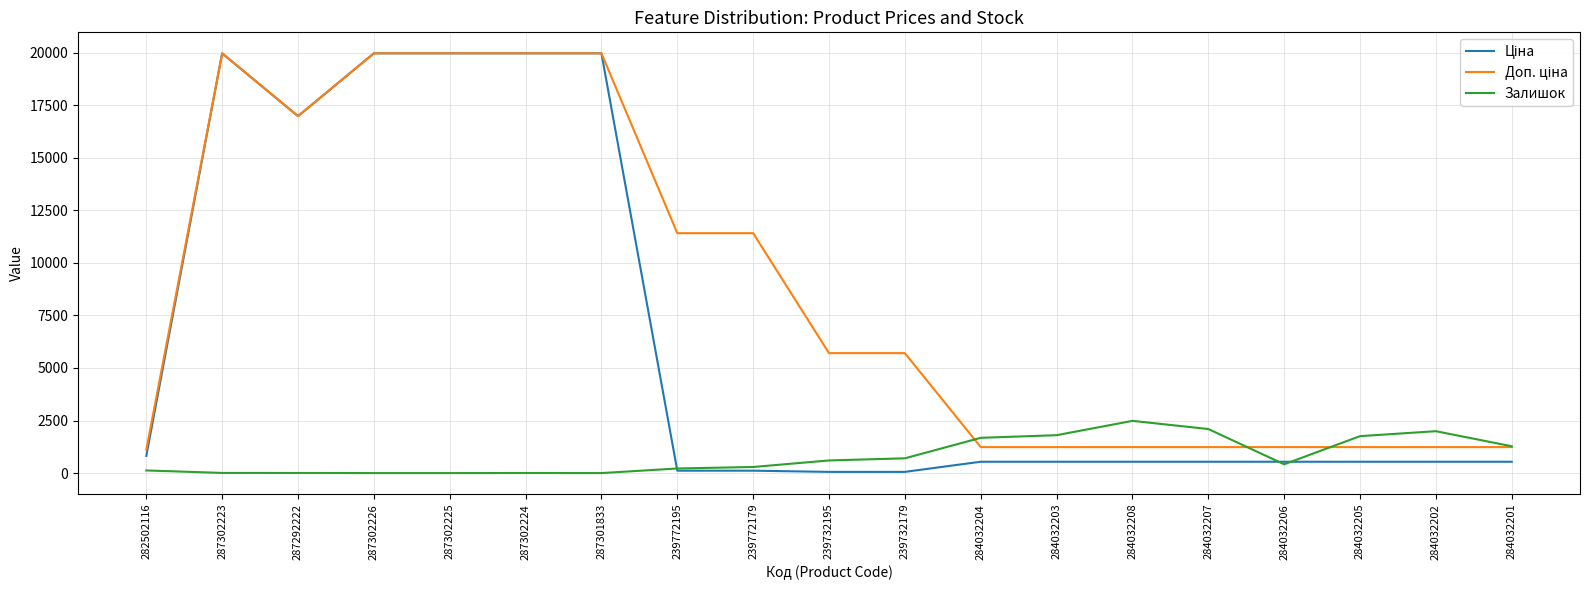

What is the maximum value shown in the chart?

19964.2